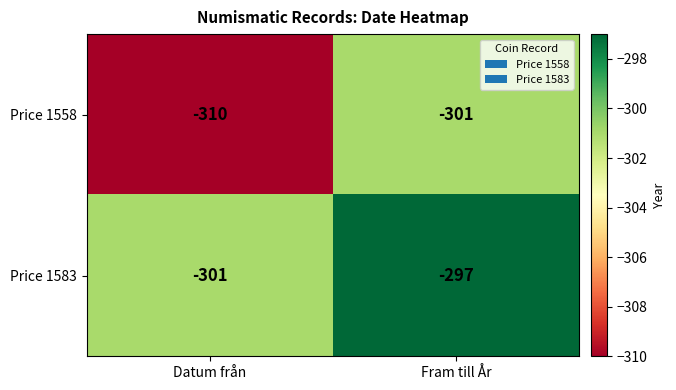

Which series has the largest total across all categories?

Price 1583